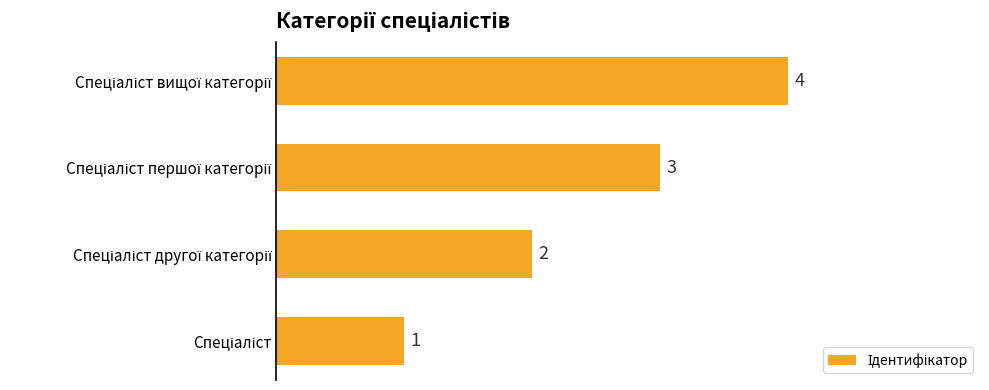

What is the sum of all values?

10